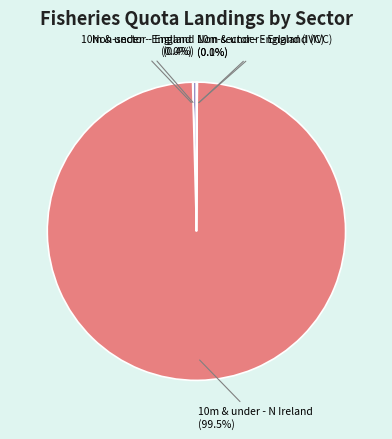

How much of the chart is everything except Non-sector - England?

99.6%